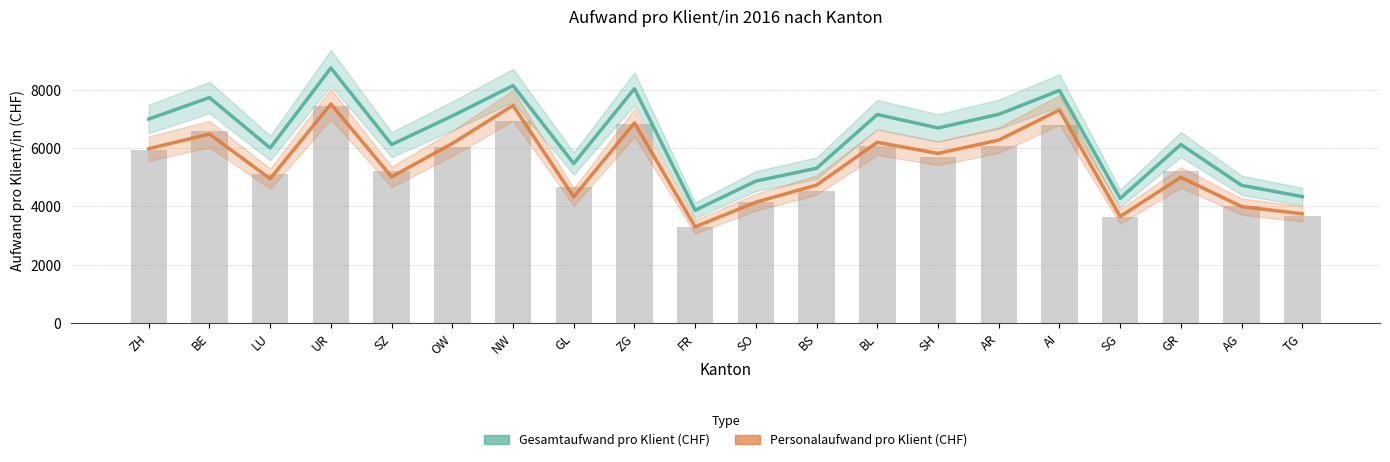

How many data points in Gesamtaufwand pro Klient (CHF) are less than 6688?

10